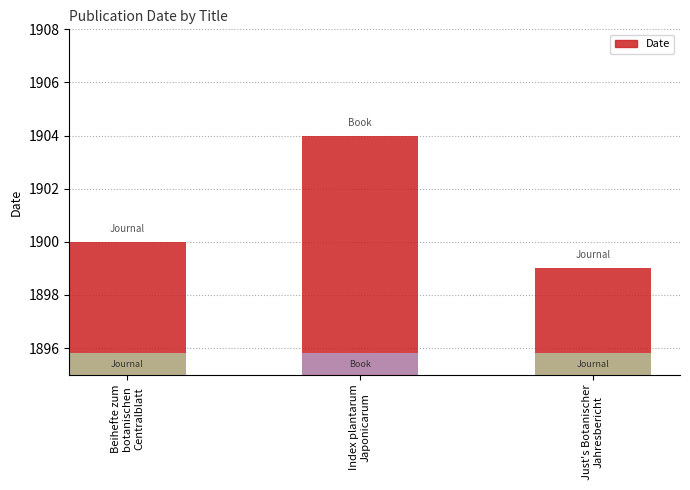

Reading left to right, transcribe all the data shown in this chart.

1900	1904	1899